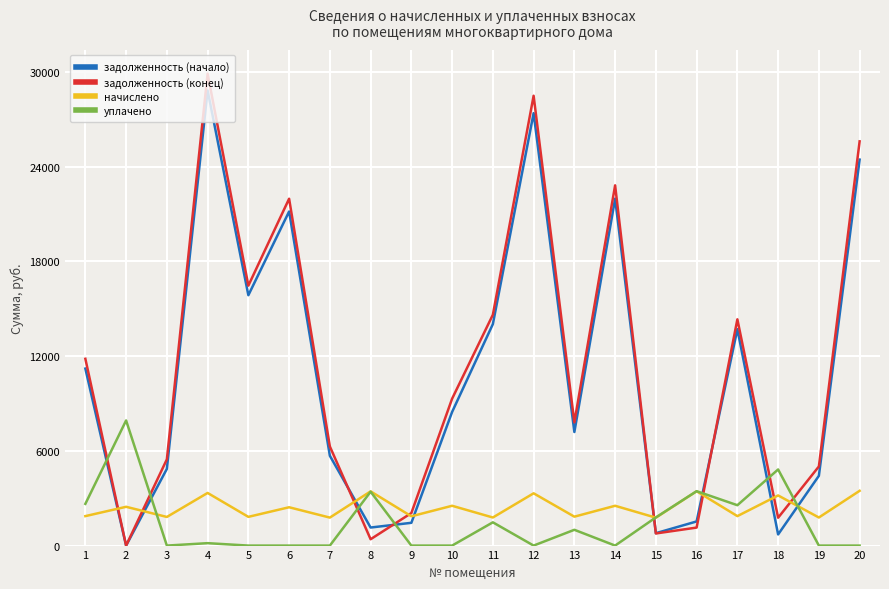

What is the maximum value shown in the chart?

29888.7